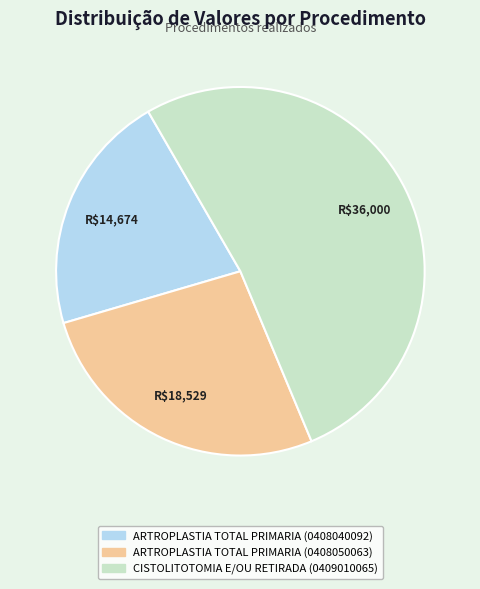

Count the number of slices in the pie.

3